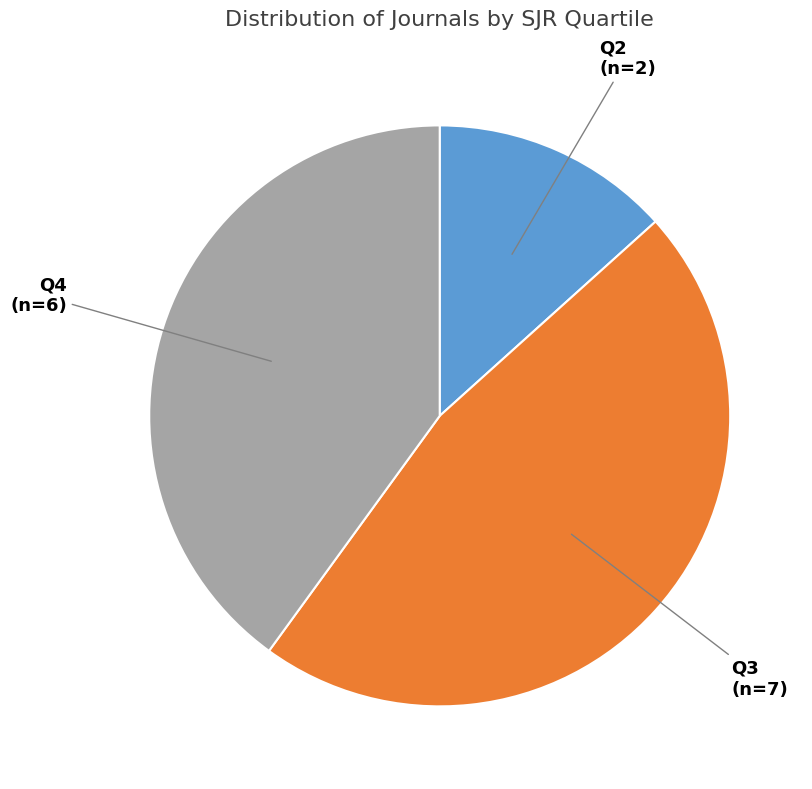

Rank the categories by value from highest to lowest.

Q3, Q4, Q2